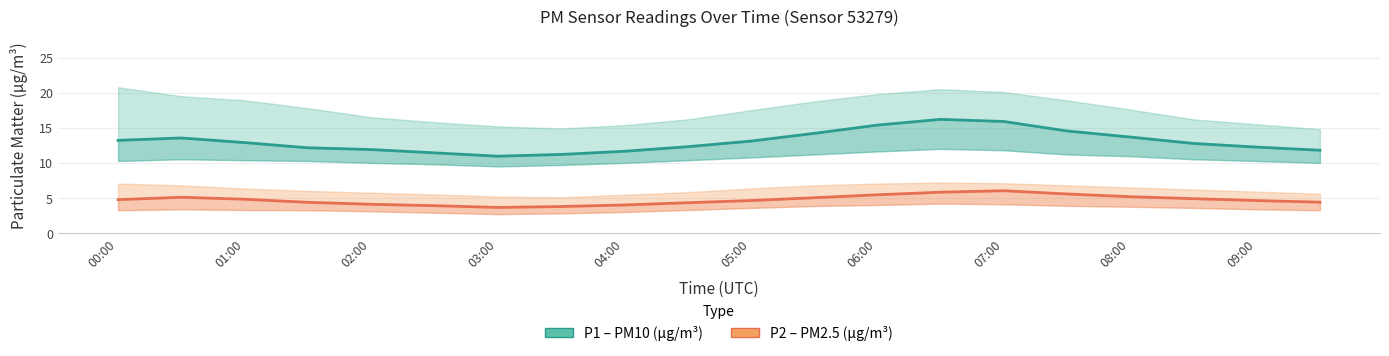

True or false: P1 (PM10) has more than 2 points higher than both neighbors.

False